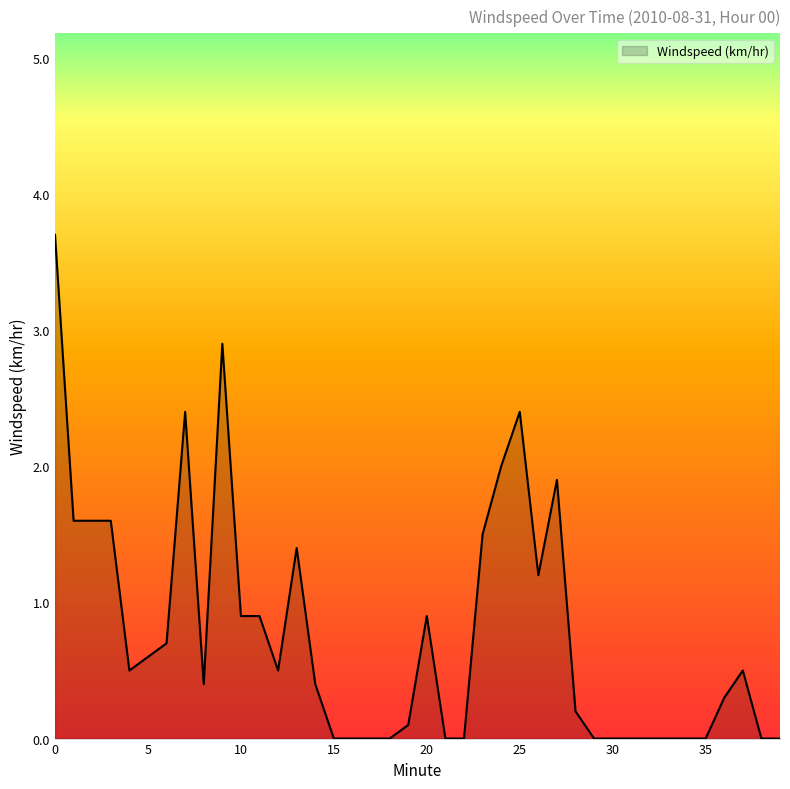

What is the difference between the maximum and minimum values?

3.7